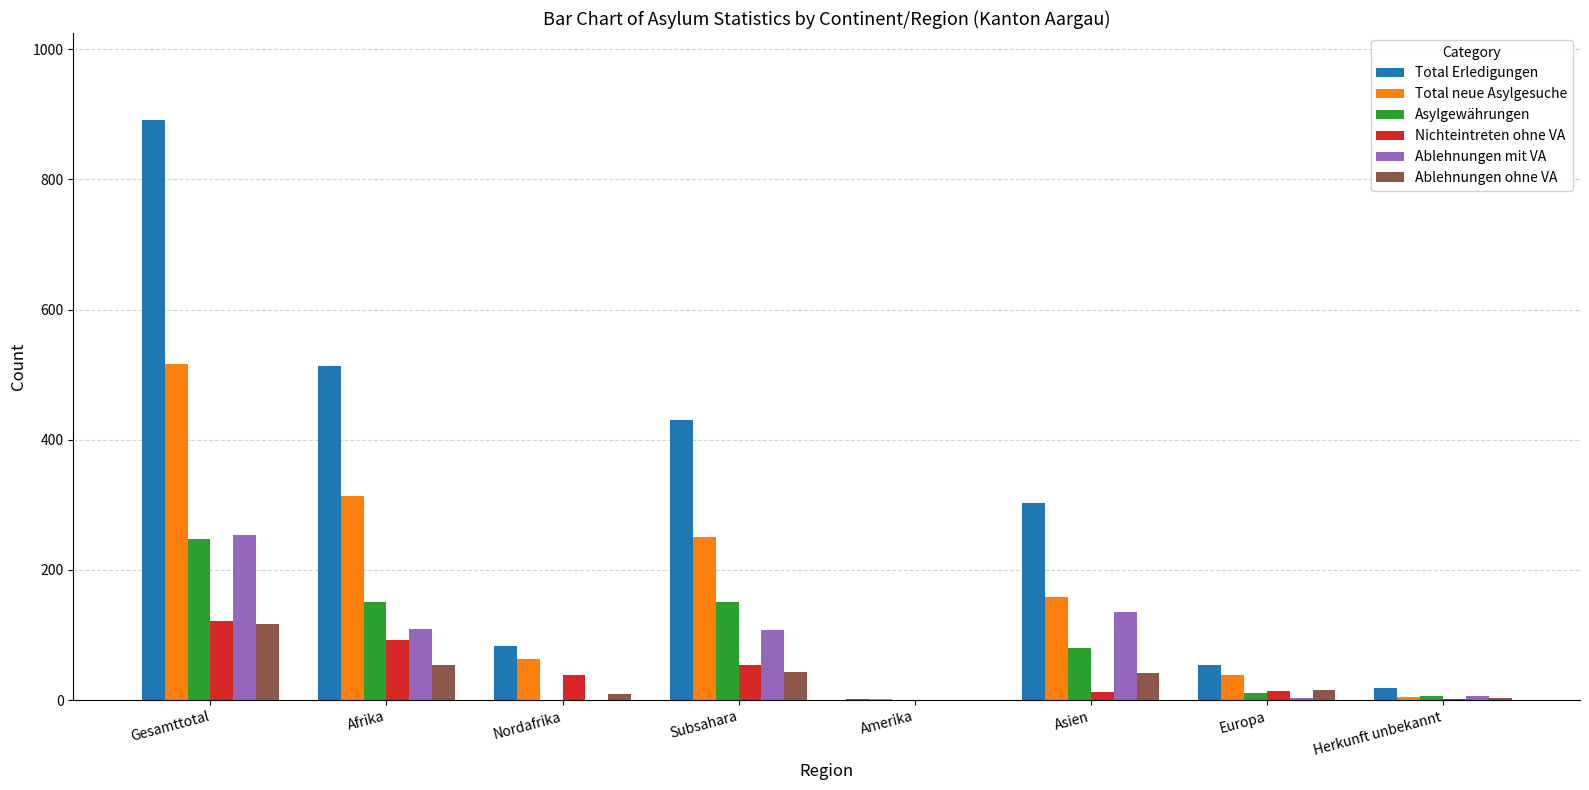

Which label corresponds to the largest value in the chart?

Gesamttotal